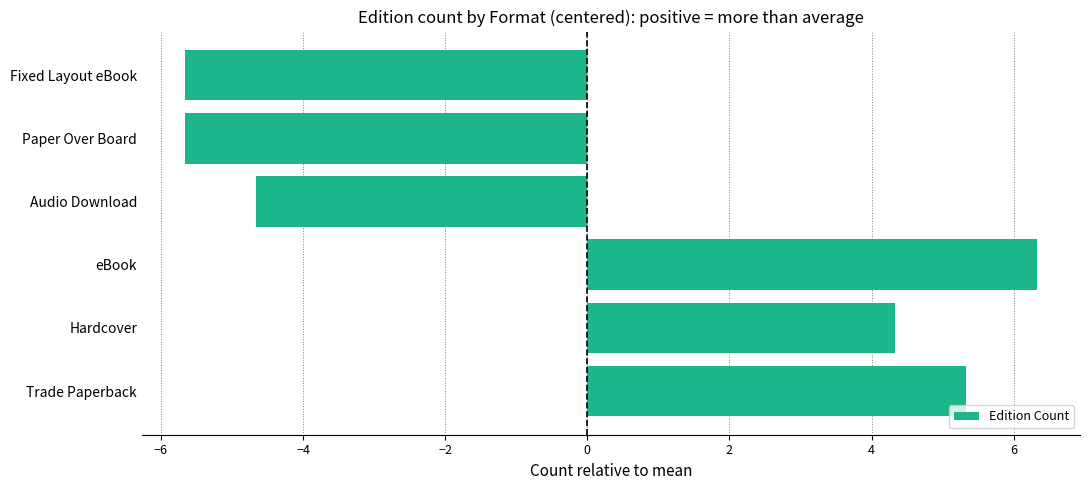

Read the value at Audio Download.

-4.7